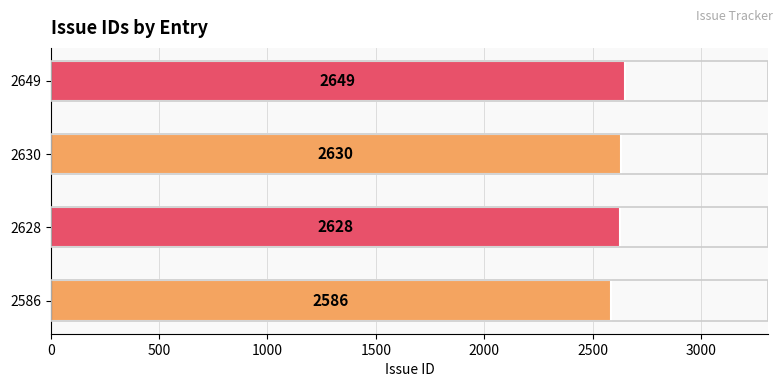

List the labels in order of value, smallest first.

2586, 2628, 2630, 2649